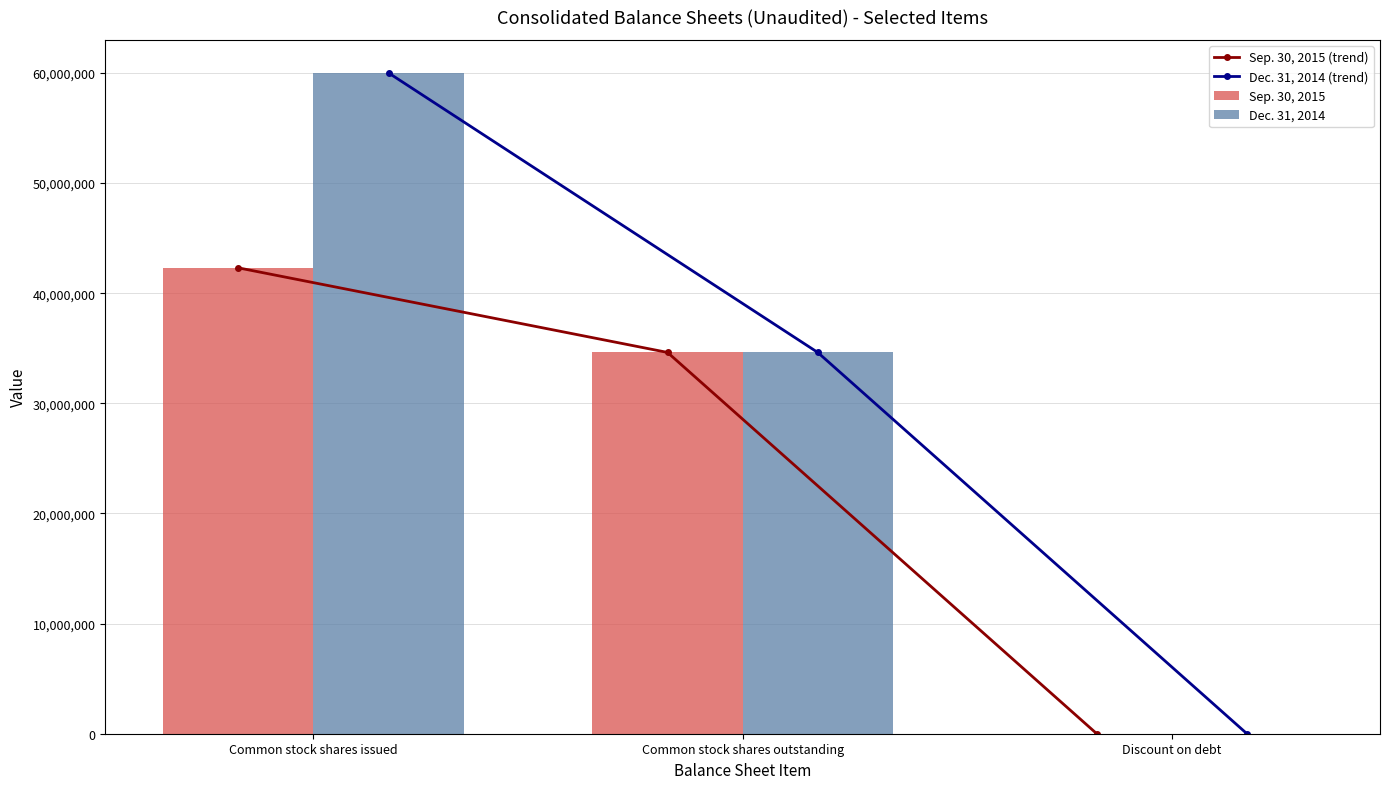

How many series are shown in this chart?

4